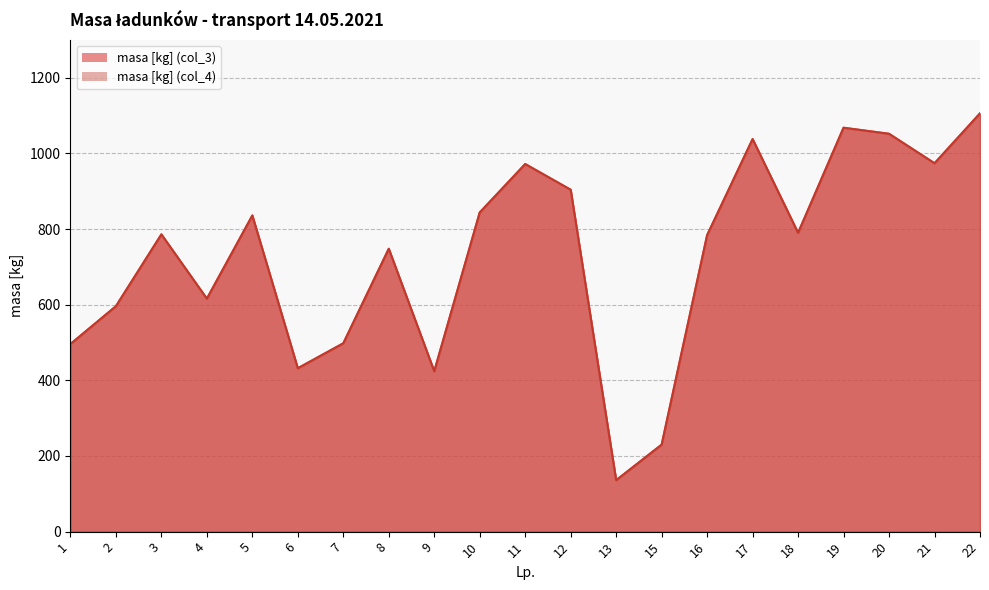

True or false: masa [kg] (col_3) has more than 2 interior local peaks.

True